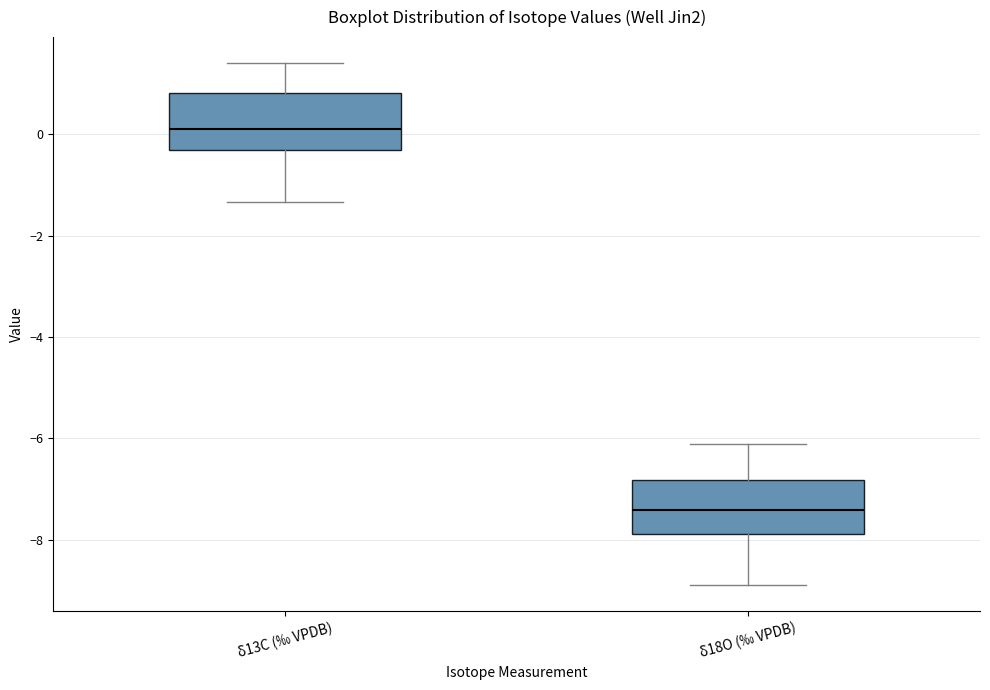

Reading left to right, transcribe this box plot: for each box, give where its median line is, the range the box spans, and where its two whiskers end, as read against the y-axis. The values are not printed on the chart, so give them approximately, as read against the axis.

δ13C (‰ VPDB): median 0.2, box -0.4 to 0.8, whiskers -1.4 to 1.4
δ18O (‰ VPDB): median -7.4, box -7.8 to -6.8, whiskers -8.8 to -6.2